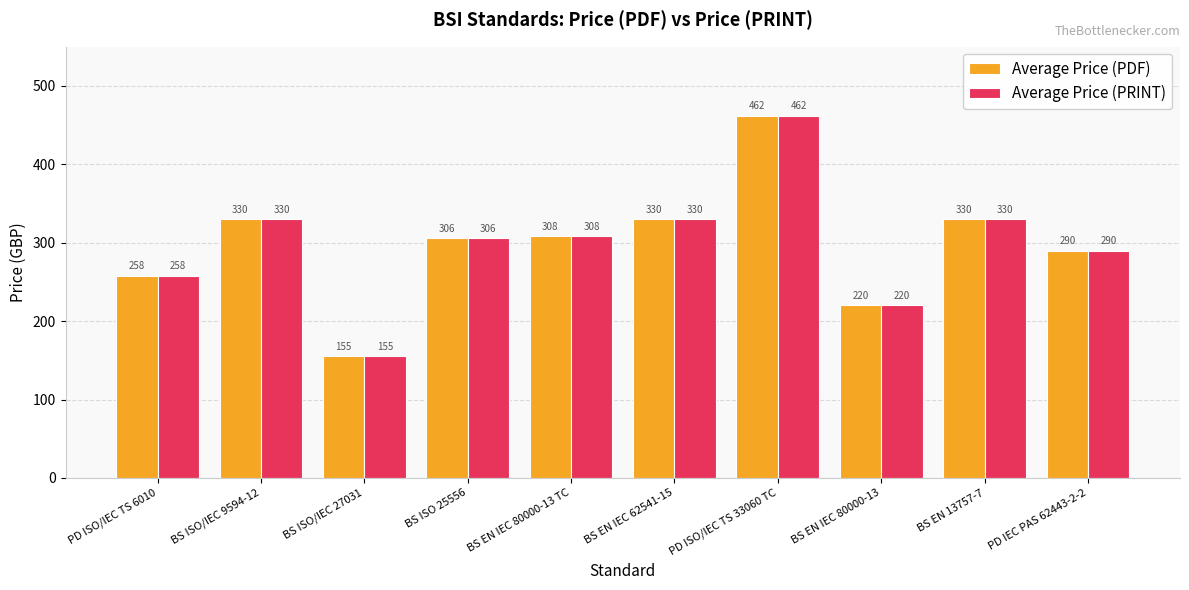

How many series are shown in this chart?

2